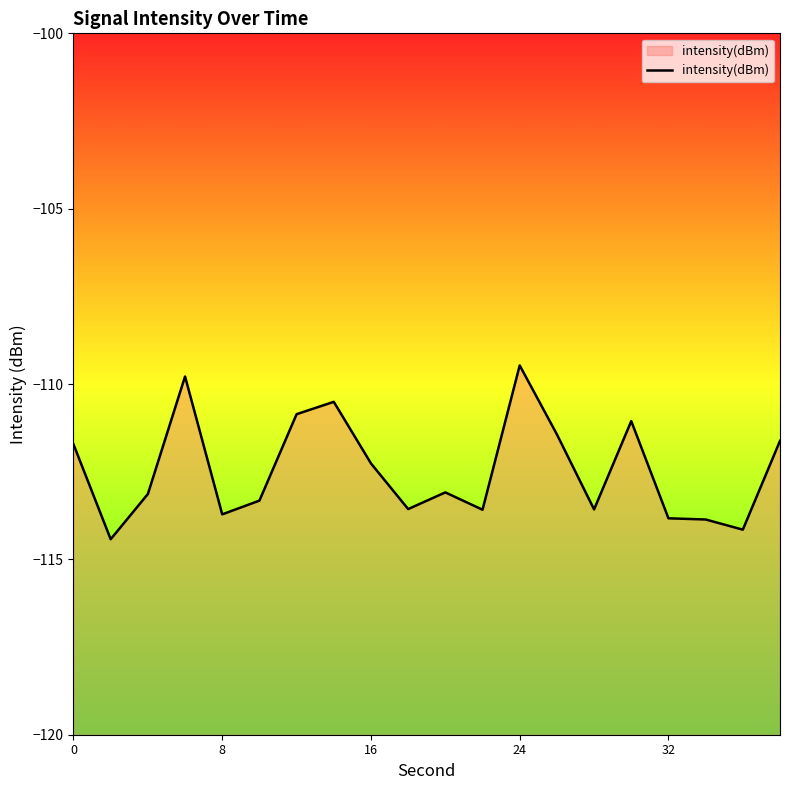

Does the chart have visible grid lines?

No